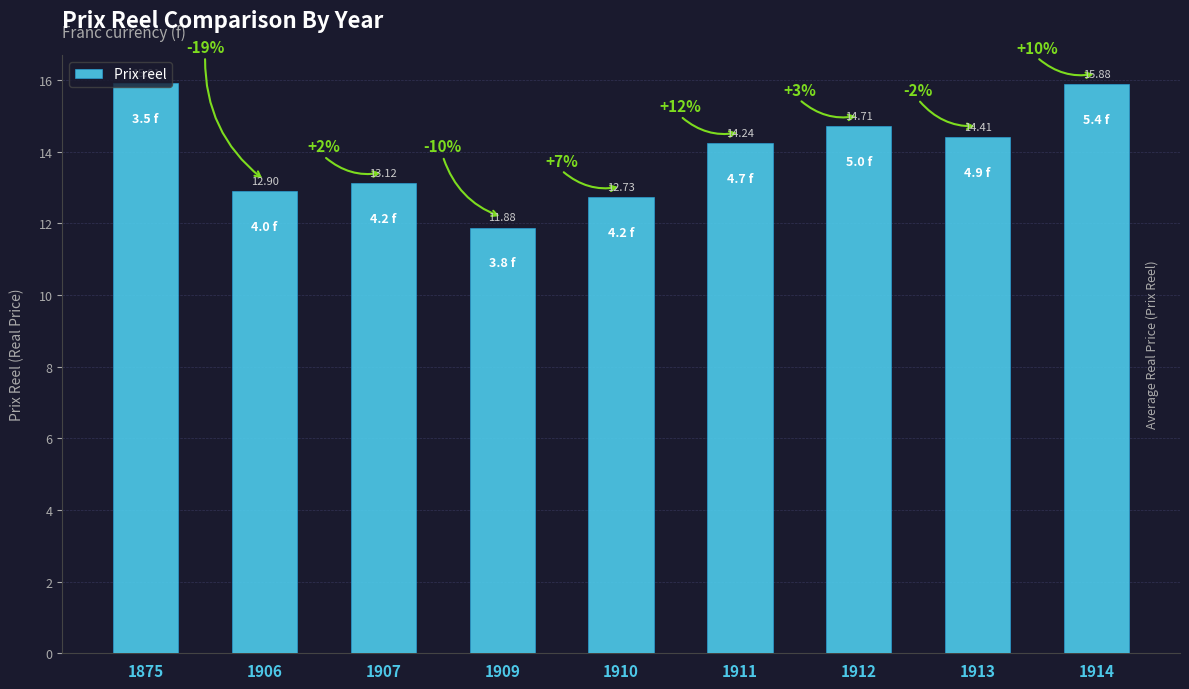

At which label is the value closest to 13?

1906